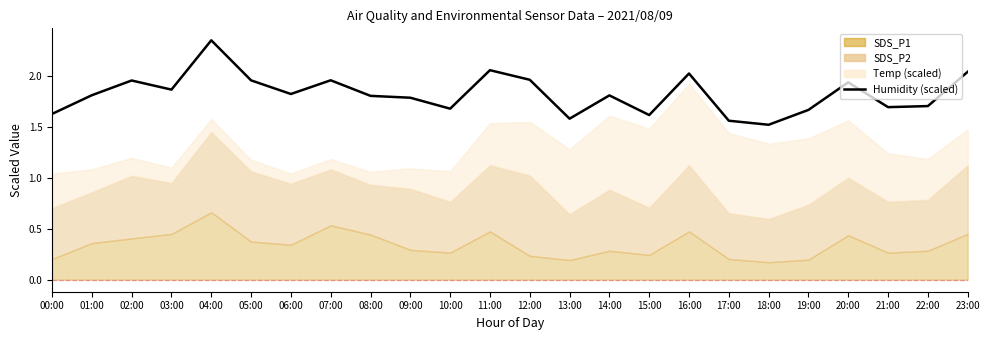

Reading left to right, extract all data points from this chart.

00:00=1.6	01:00=1.8	02:00=2.0	03:00=1.9	04:00=2.4	05:00=2.0	06:00=1.8	07:00=2.0	08:00=1.8	09:00=1.8	10:00=1.7	11:00=2.1	12:00=2.0	13:00=1.6	14:00=1.8	15:00=1.6	16:00=2.0	17:00=1.6	18:00=1.5	19:00=1.7	20:00=1.9	21:00=1.7	22:00=1.7	23:00=2.0